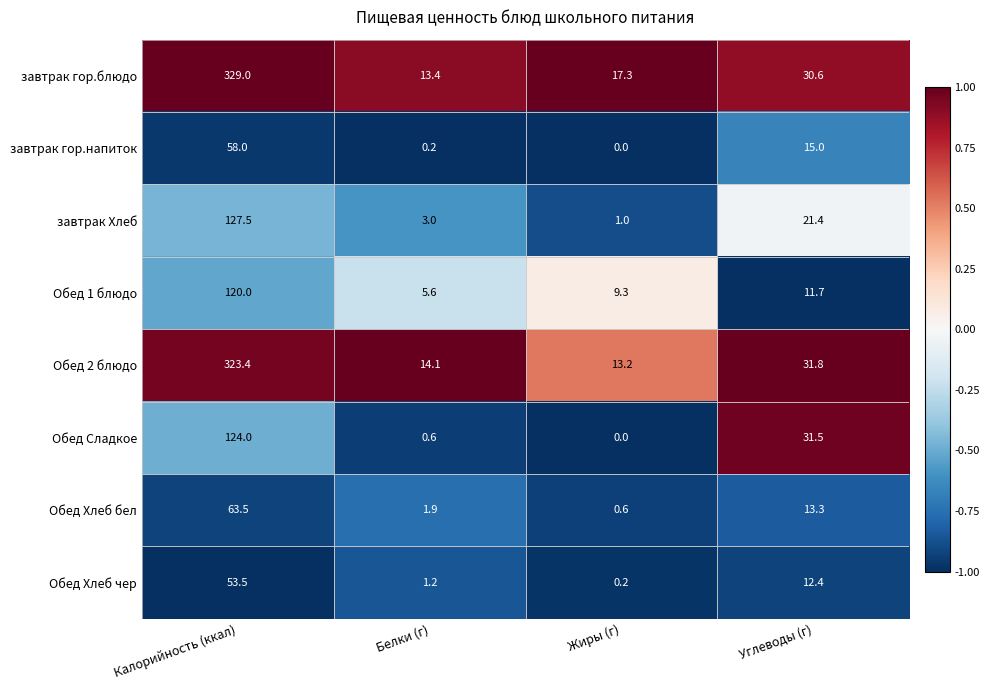

Read the Обед Хлеб бел value at Белки (г).

1.9